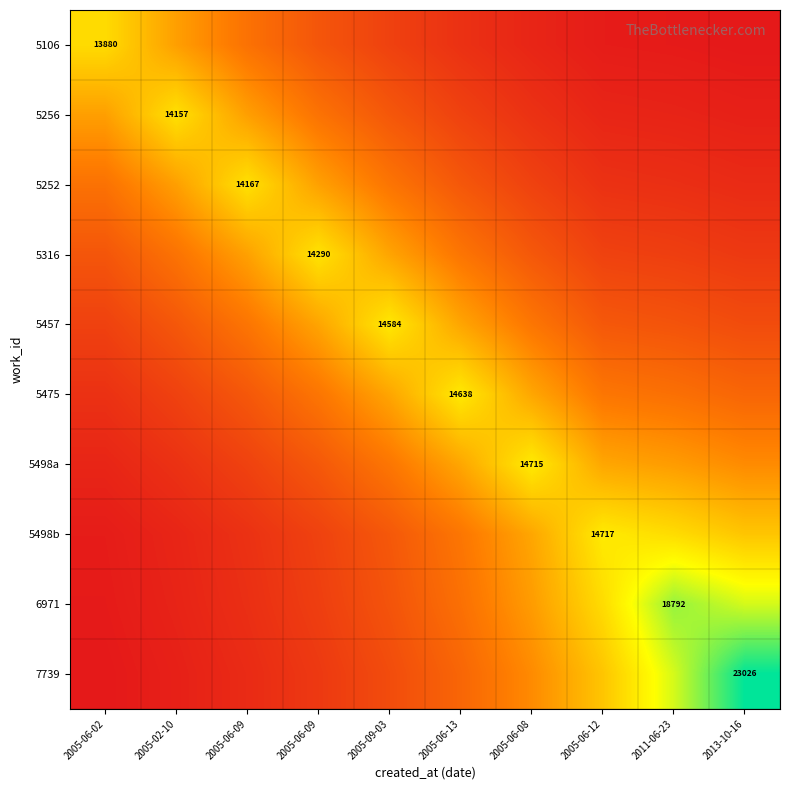

True or false: 5256 has a value of 0.6 at 2005-06-02.

False